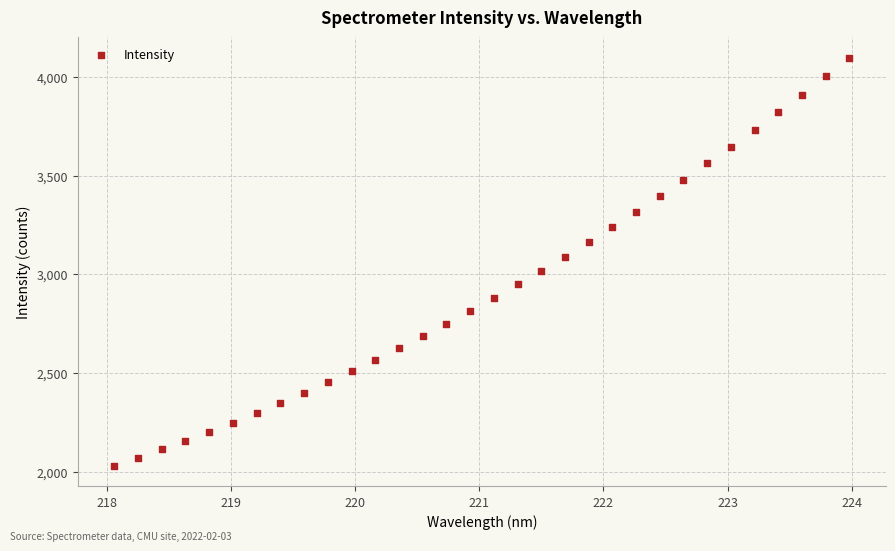

What is the range of X values (max minus min)?

5.9